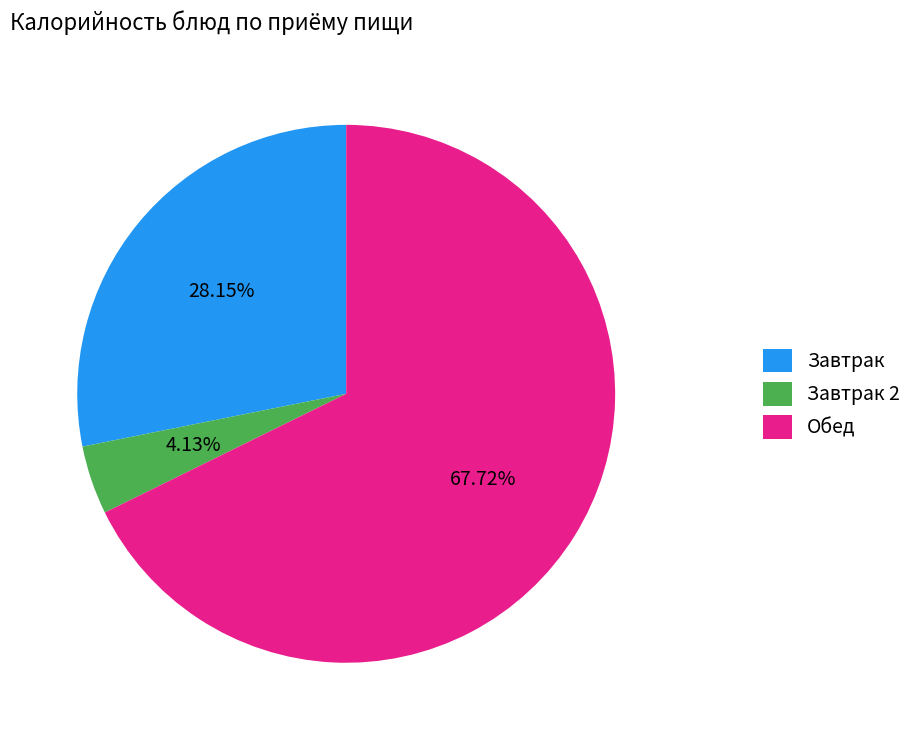

Between Завтрак and Обед, which is larger?

Обед